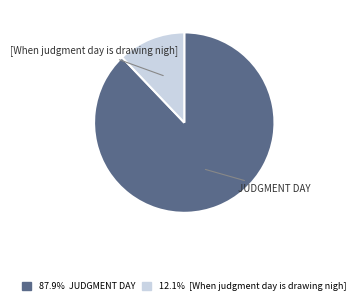

How many segments does this pie chart have?

2